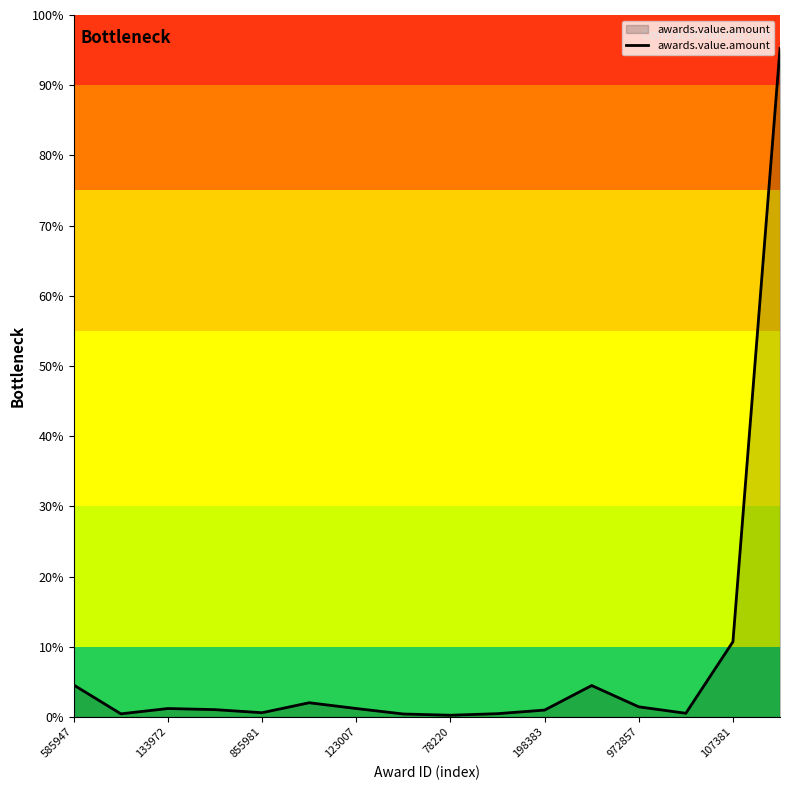

Does the chart display data point markers on the line(s)?

No